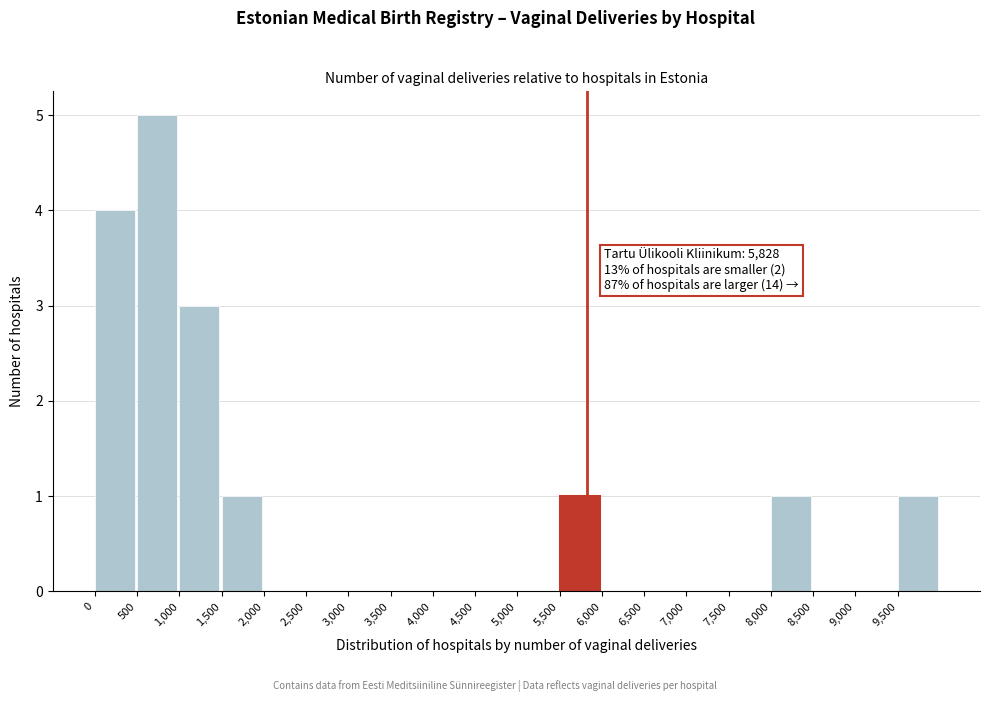

Over which range of the x-axis is the bar tallest?

500 to 1000